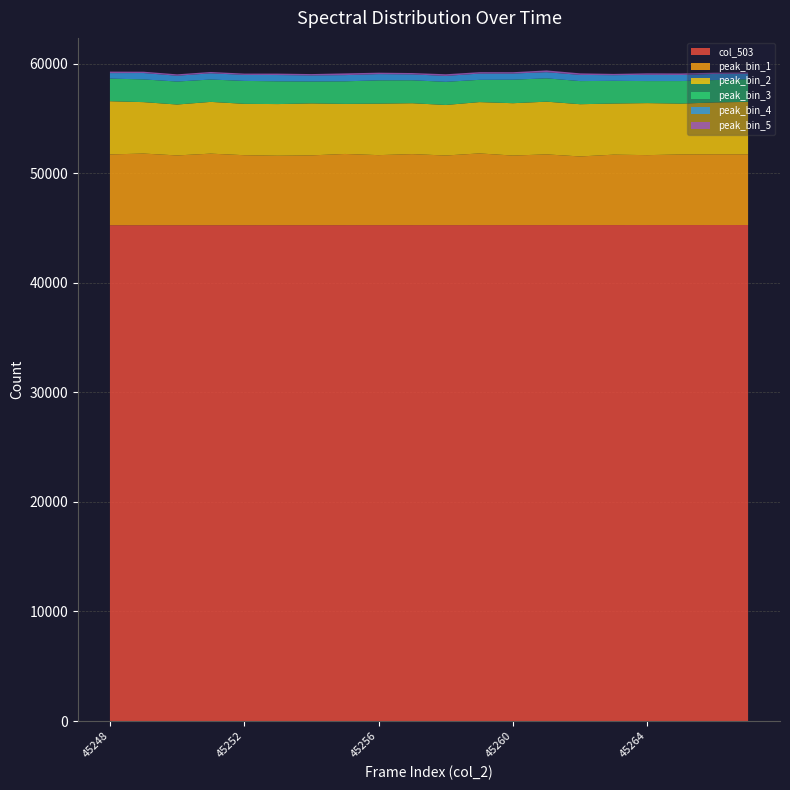

Reading left to right, what are all the values shown in this chart?

col_503: 45248=45248	45249=45249	45250=45250	45251=45251	45252=45252	45253=45253	45254=45254	45255=45255	45256=45256	45257=45257	45258=45258	45259=45259	45260=45260	45261=45261	45262=45262	45263=45263	45264=45264	45265=45265	45266=45266	45267=45267
peak_bin_1: 45248=6462	45249=6539	45250=6368	45251=6530	45252=6387	45253=6337	45254=6369	45255=6497	45256=6389	45257=6481	45258=6354	45259=6542	45260=6347	45261=6452	45262=6263	45263=6425	45264=6381	45265=6442	45266=6454	45267=6453
peak_bin_2: 45248=4855	45249=4694	45250=4645	45251=4723	45252=4688	45253=4714	45254=4744	45255=4570	45256=4700	45257=4644	45258=4610	45259=4684	45260=4777	45261=4811	45262=4767	45263=4666	45264=4748	45265=4638	45266=4733	45267=4786
peak_bin_3: 45248=2063	45249=2074	45250=2096	45251=2041	45252=2091	45253=2077	45254=1998	45255=2058	45256=2125	45257=2093	45258=2111	45259=2031	45260=2146	45261=2129	45262=2108	45263=2072	45264=2009	45265=2059	45266=2044	45267=2073
peak_bin_4: 45248=502	45249=581	45250=532	45251=567	45252=550	45253=573	45254=555	45255=567	45256=568	45257=539	45258=541	45259=570	45260=559	45261=561	45262=565	45263=514	45264=572	45265=555	45266=556	45267=502
peak_bin_5: 45248=138	45249=121	45250=127	45251=121	45252=118	45253=131	45254=122	45255=159	45256=130	45257=123	45258=151	45259=129	45260=123	45261=161	45262=143	45263=118	45264=135	45265=139	45266=116	45267=101